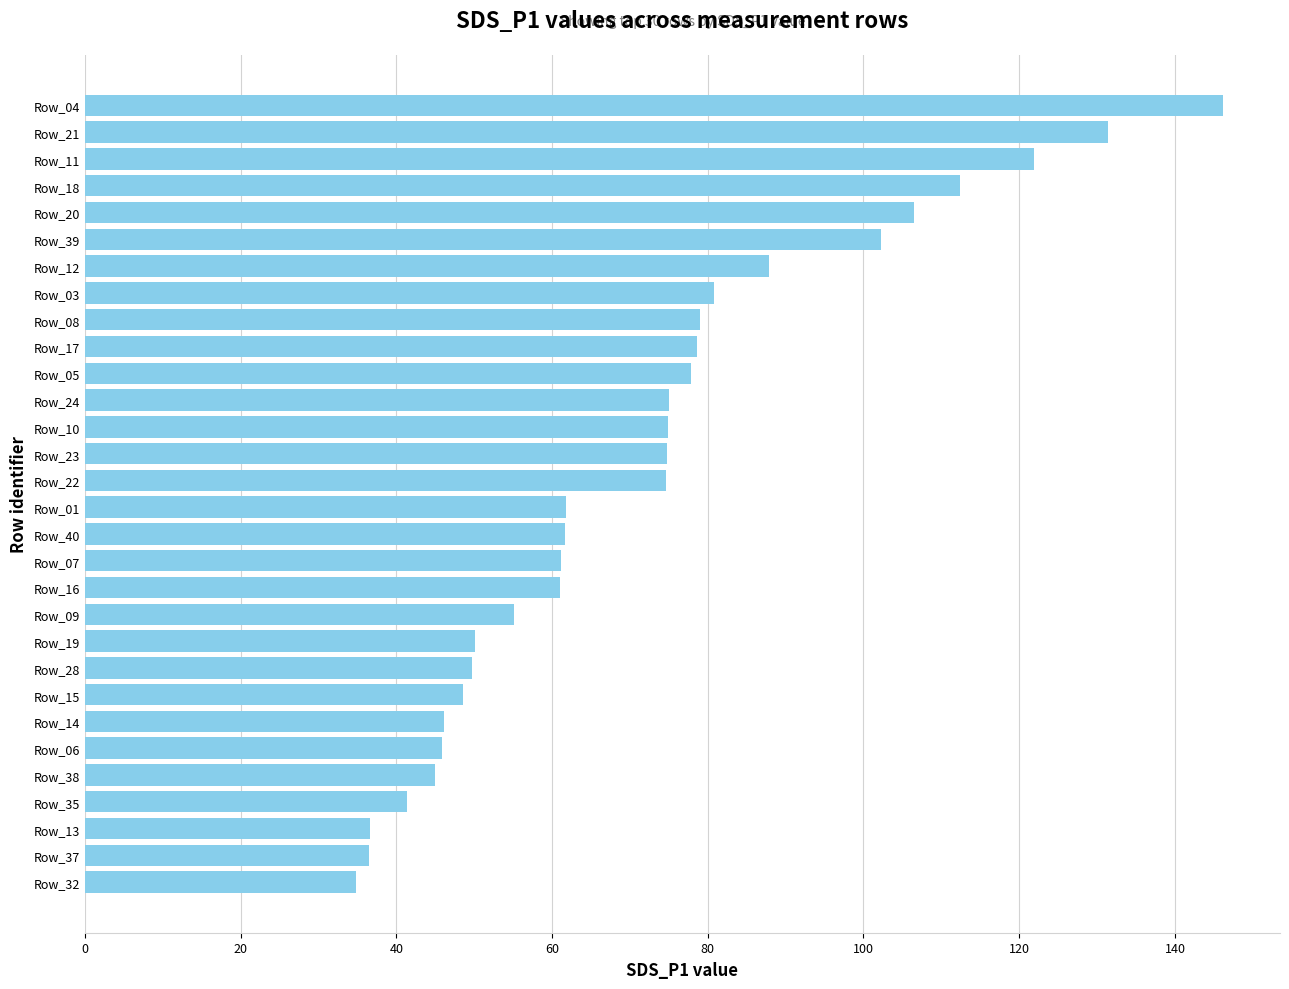

Between Row_12 and Row_32, which is larger?

Row_12